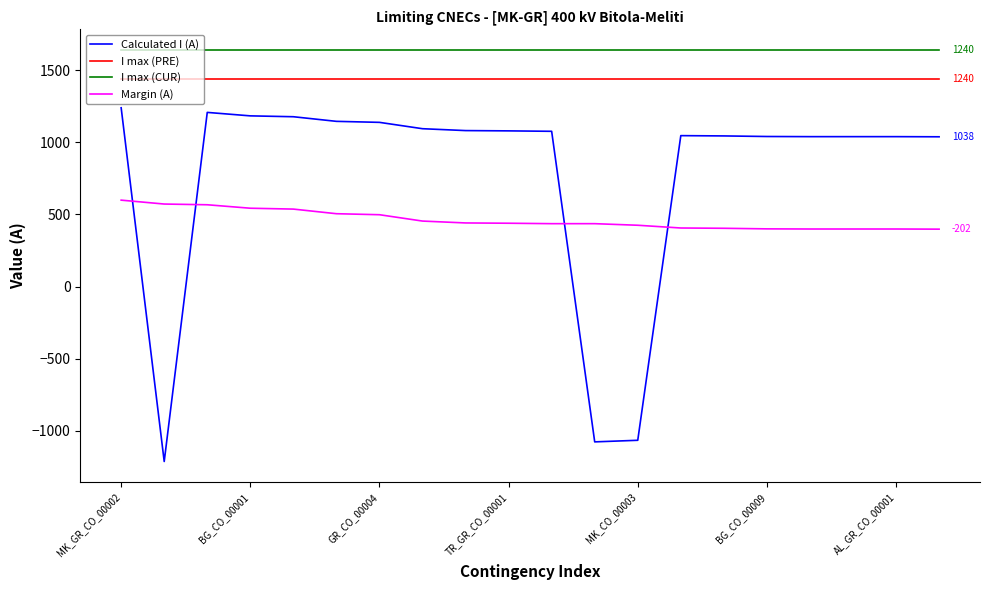

What is the difference between the maximum and minimum values in the Calculated I (A) series?

2451